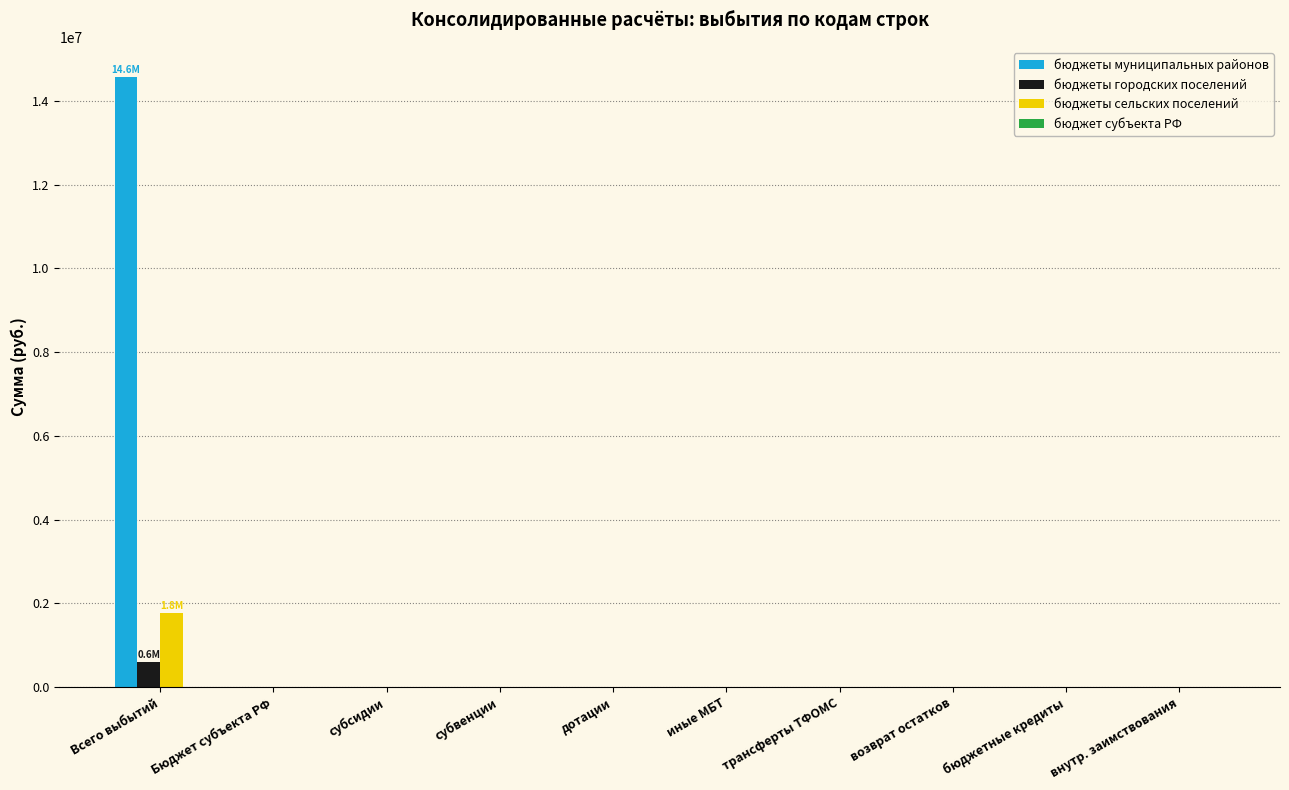

Read the бюджеты муниципальных районов value at Всего выбытий.

14563323.3